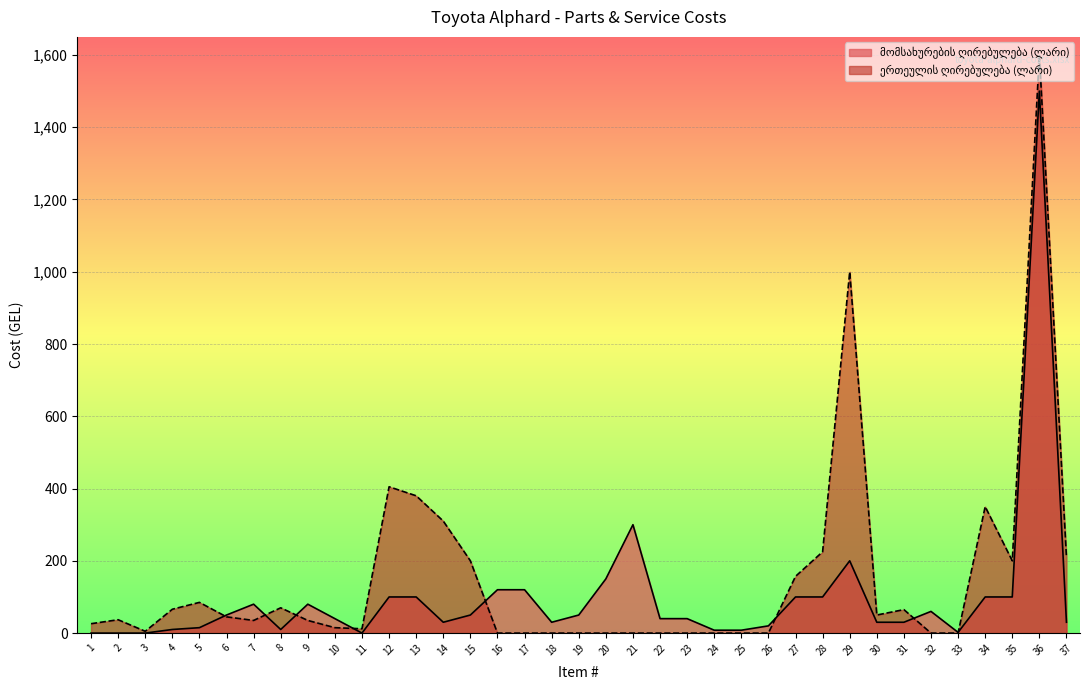

Rank the categories by value from lowest to highest.

1, 2, 3, 11, 33, 24, 25, 4, 8, 5, 26, 14, 18, 30, 31, 37, 10, 22, 23, 6, 15, 19, 32, 7, 9, 12, 13, 27, 28, 34, 35, 16, 17, 20, 29, 21, 36